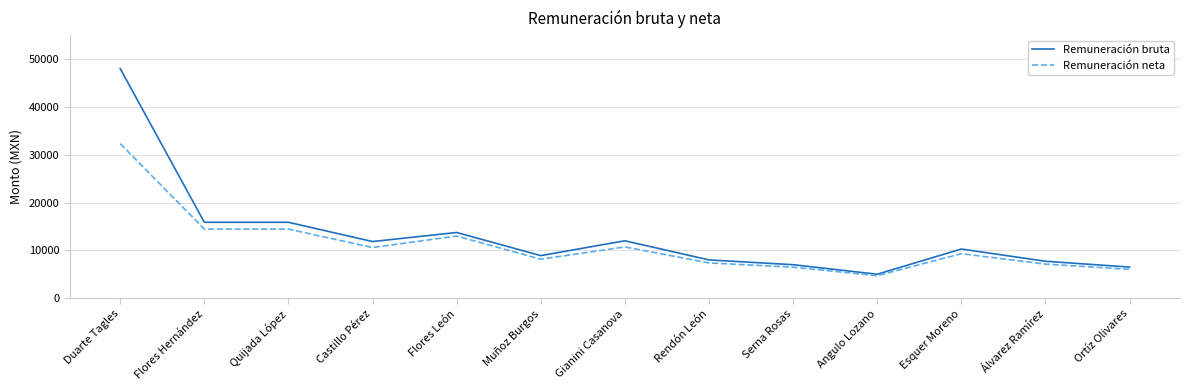

What value does the Remuneración bruta series have at Flores Hernández?

15872.5